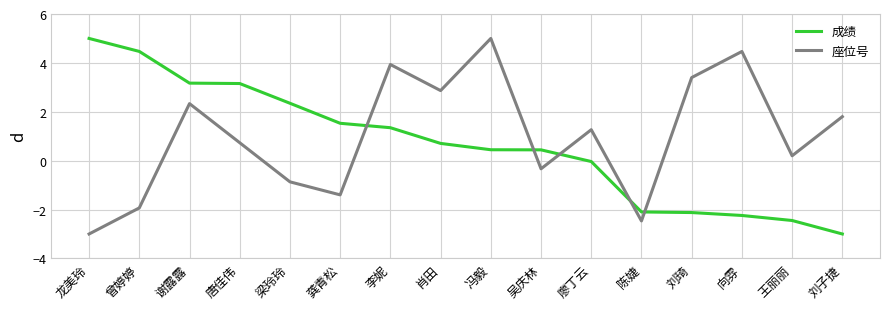

What is the sum of all 成绩 values?

10.7